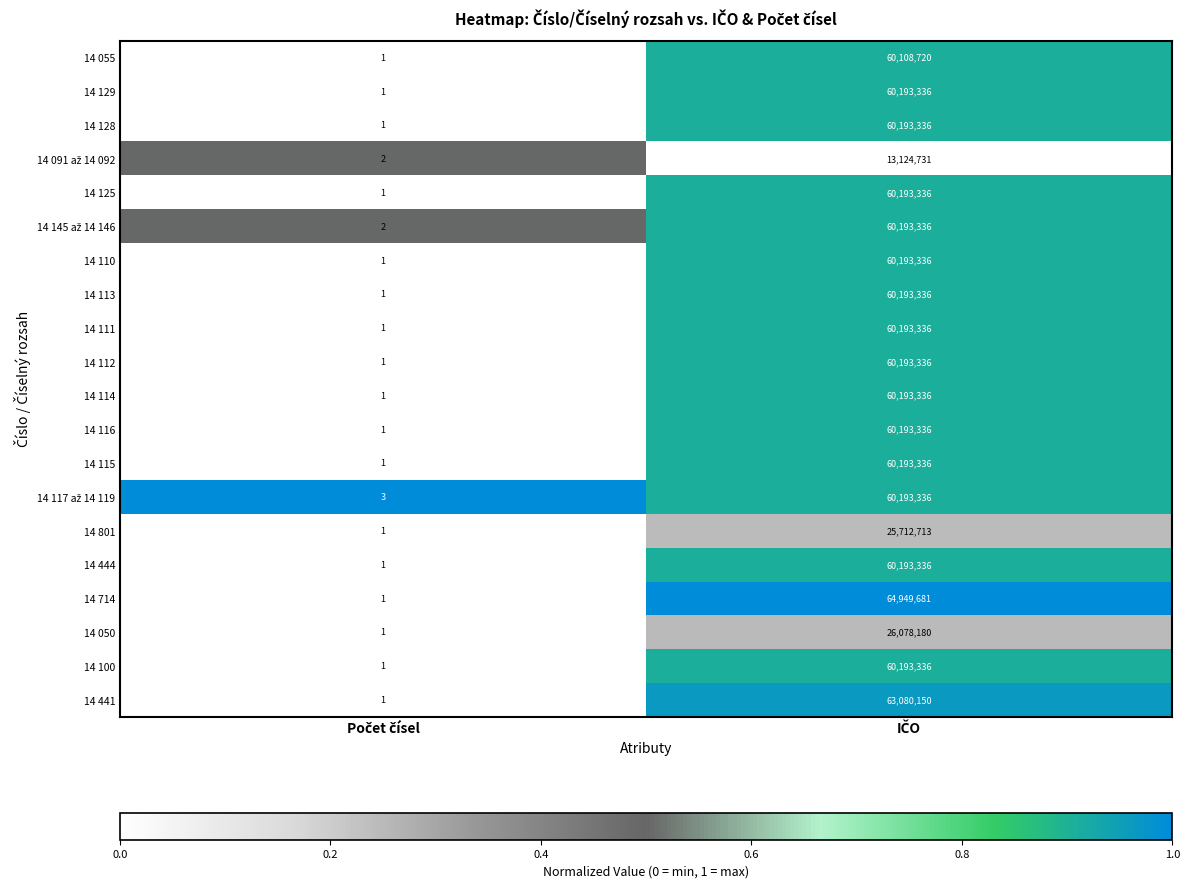

What is the difference between the maximum and minimum values in the 14 129 series?

60193335